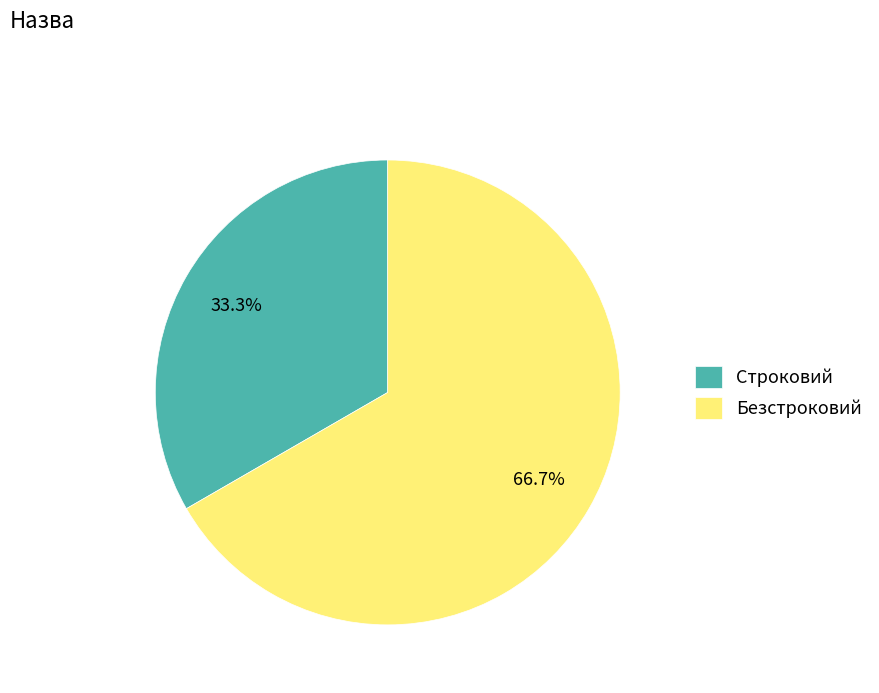

Which category has the biggest portion of the pie?

Безстроковий